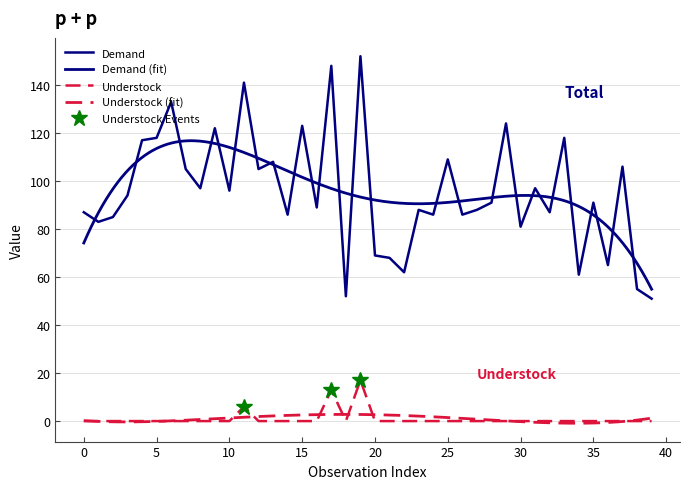

List the series in order of their peak value, lowest first.

Understock, Demand